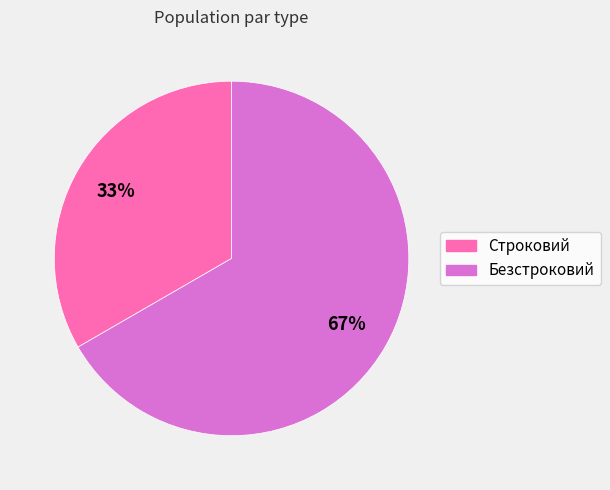

How many segments does this pie chart have?

2